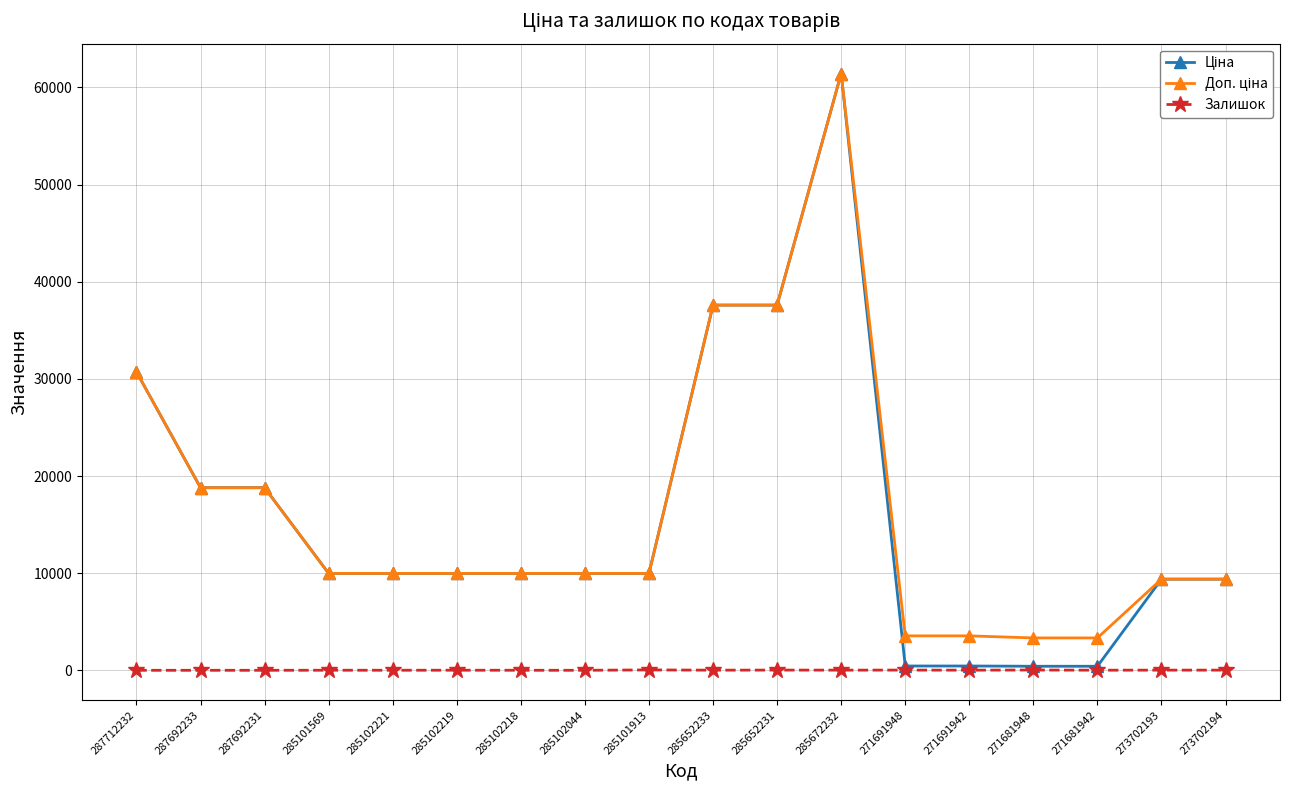

The Залишок series shows 18.0 at 273702194. True or false?

True